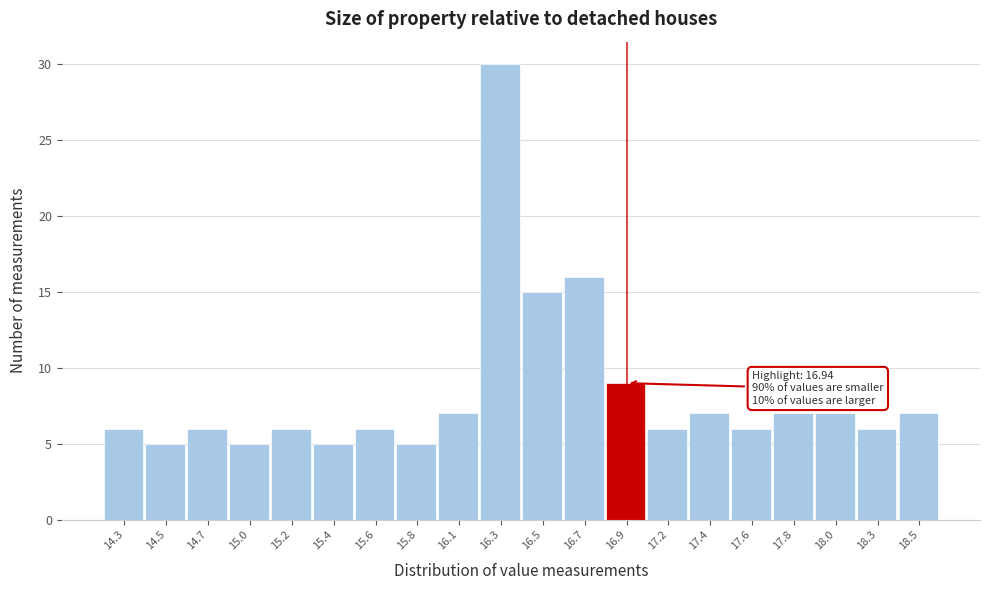

Reading right to left, what are all the values shown in this chart?

18.5=7	18.3=6	18.0=7	17.8=7	17.6=6	17.4=7	17.2=6	16.9=9	16.7=16	16.5=15	16.3=30	16.1=7	15.8=5	15.6=6	15.4=5	15.2=6	15.0=5	14.7=6	14.5=5	14.3=6